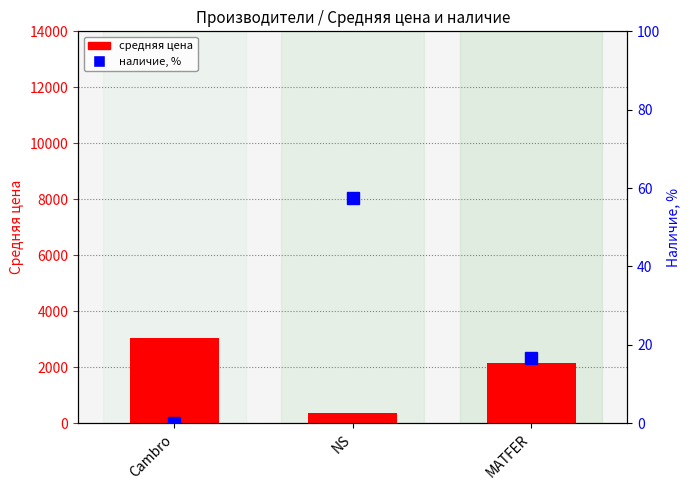

Which series has the largest total across all categories?

avg price